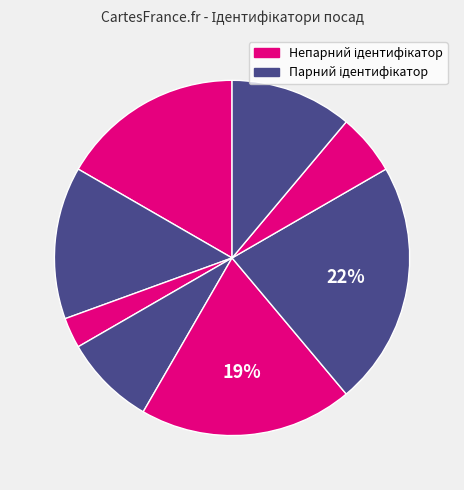

How many slices are in this pie chart?

8